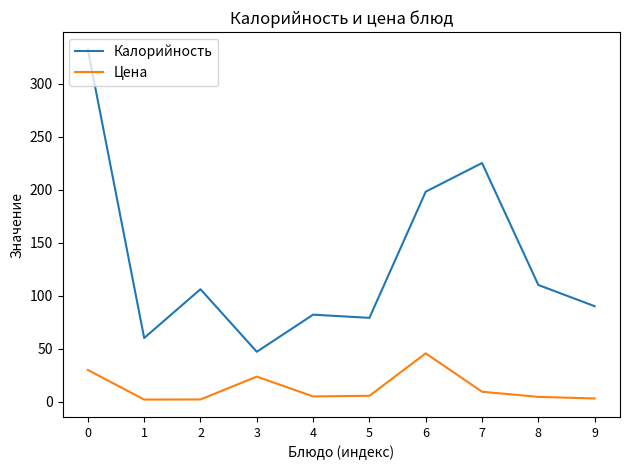

List the series in order of their overall mean, highest first.

Калорийность, Цена